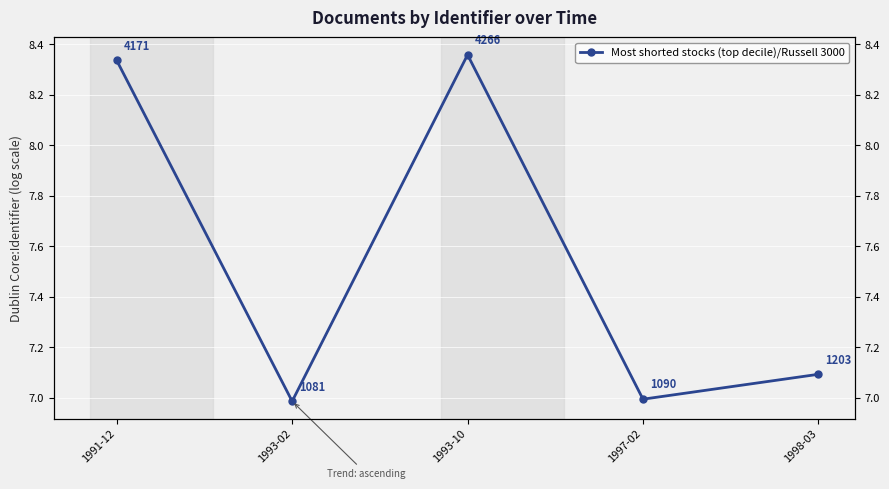

How many categories are shown in the chart?

5